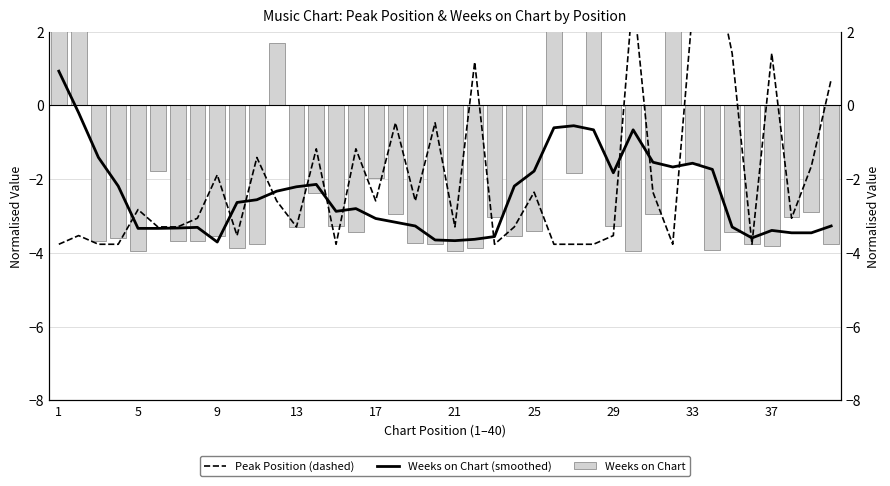

Is it true that Weeks on Chart equals -3.9 at 30?

False